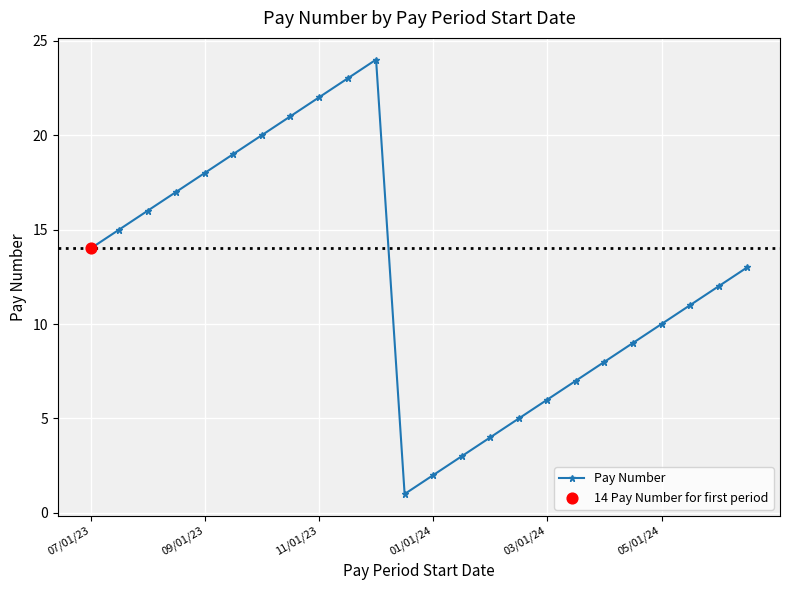

How many interior local peaks (higher than both neighbors) does the data have?

1